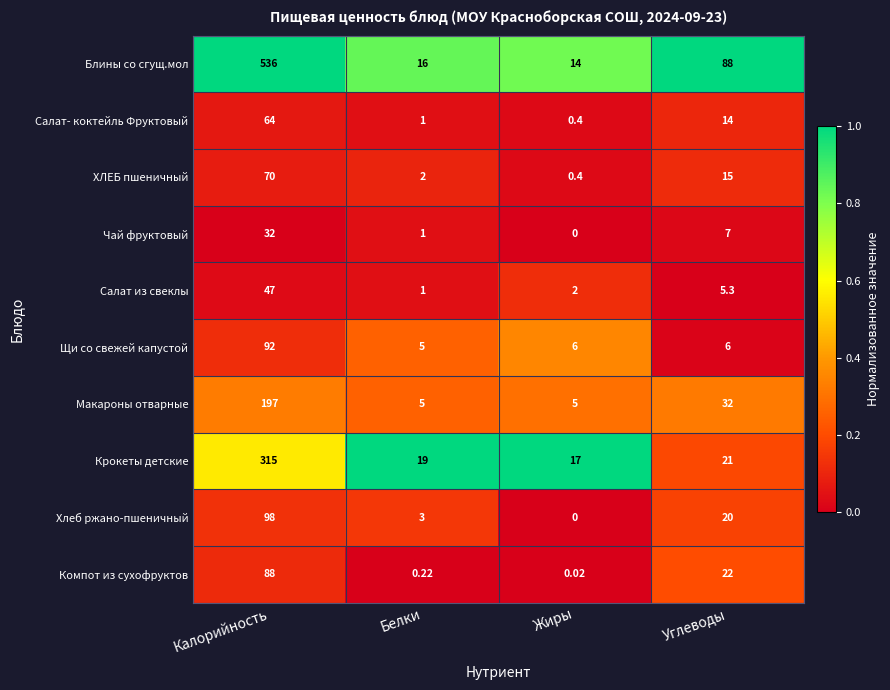

Where does the Щи со свежей капустой series first go above 6?

Калорийность